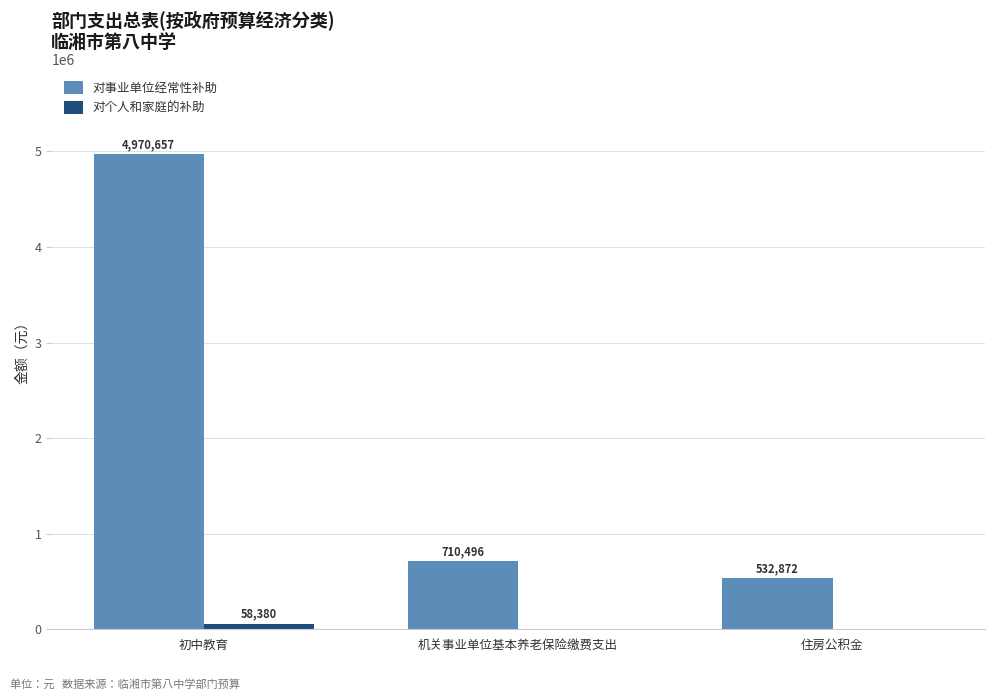

Which label corresponds to the largest value in the chart?

初中教育